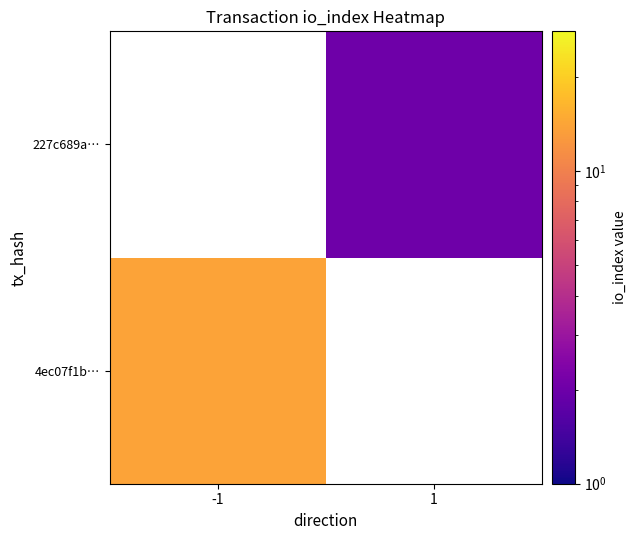

List the series in order of their overall mean, lowest first.

4ec07f1b…, 227c689a…